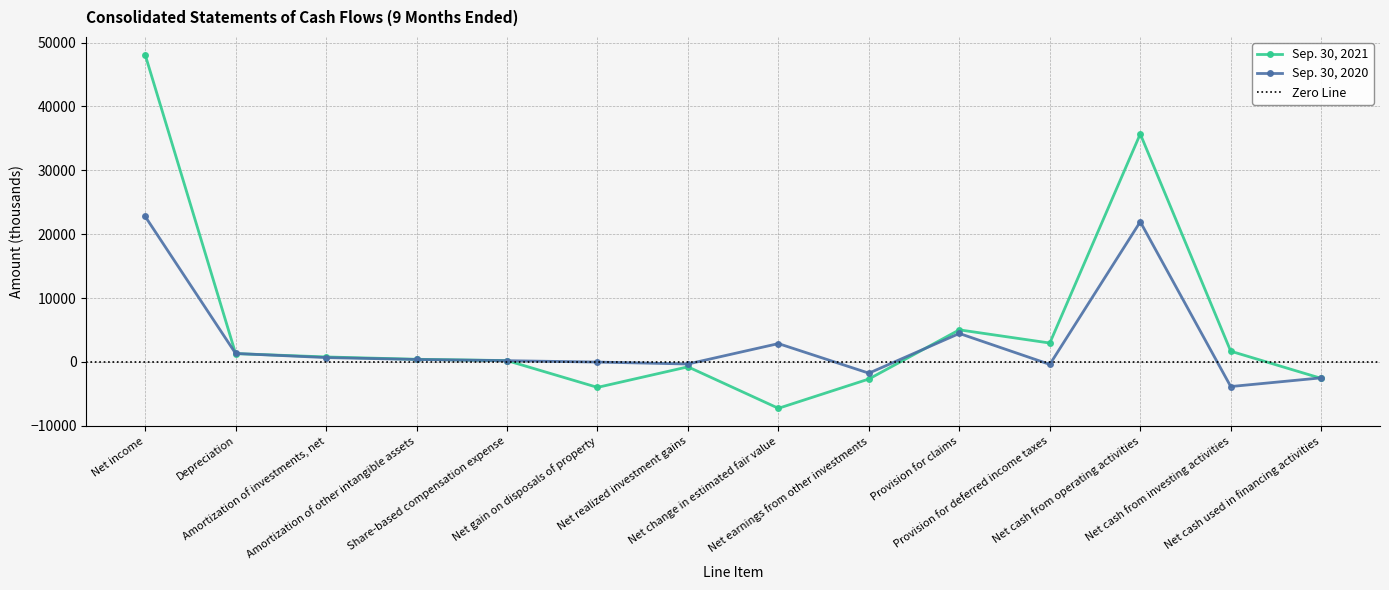

Reading left to right, what are all the values shown in this chart?

Sep. 30, 2021: Net income=48108	Depreciation=1298	Amortization of investments, net=776	Amortization of other intangible assets=412	Share-based compensation expense=206	Net gain on disposals of property=-3991	Net realized investment gains=-771	Net change in estimated fair value=-7266	Net earnings from other investments=-2678	Provision for claims=5020	Provision for deferred income taxes=2953	Net cash from operating activities=35690	Net cash from investing activities=1674	Net cash used in financing activities=-2577
Sep. 30, 2020: Net income=22785	Depreciation=1320	Amortization of investments, net=678	Amortization of other intangible assets=378	Share-based compensation expense=192	Net gain on disposals of property=-26	Net realized investment gains=-327	Net change in estimated fair value=2867	Net earnings from other investments=-1764	Provision for claims=4452	Provision for deferred income taxes=-391	Net cash from operating activities=21941	Net cash from investing activities=-3858	Net cash used in financing activities=-2498